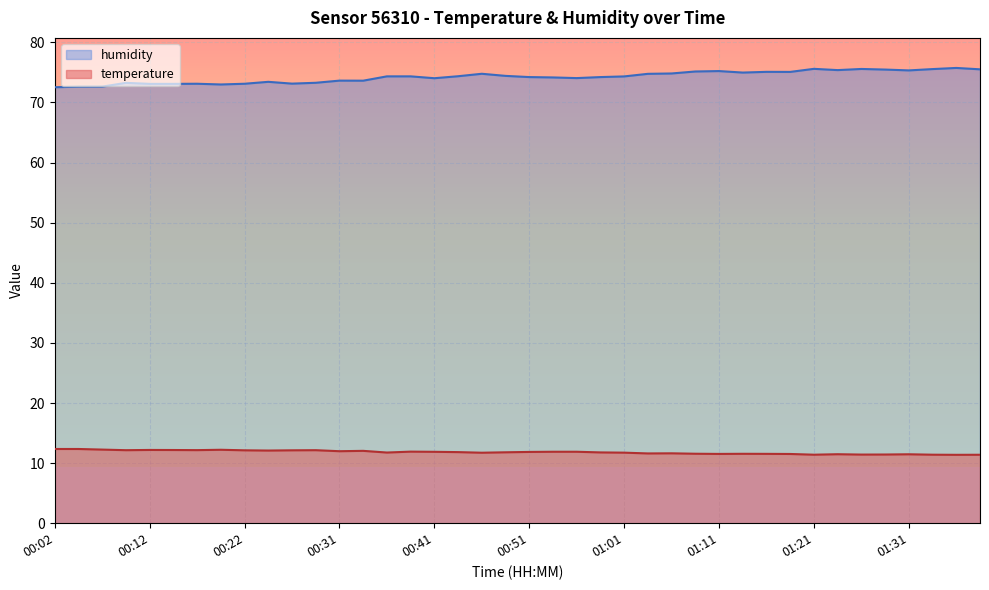

What are all the series names shown in the legend?

humidity, temperature